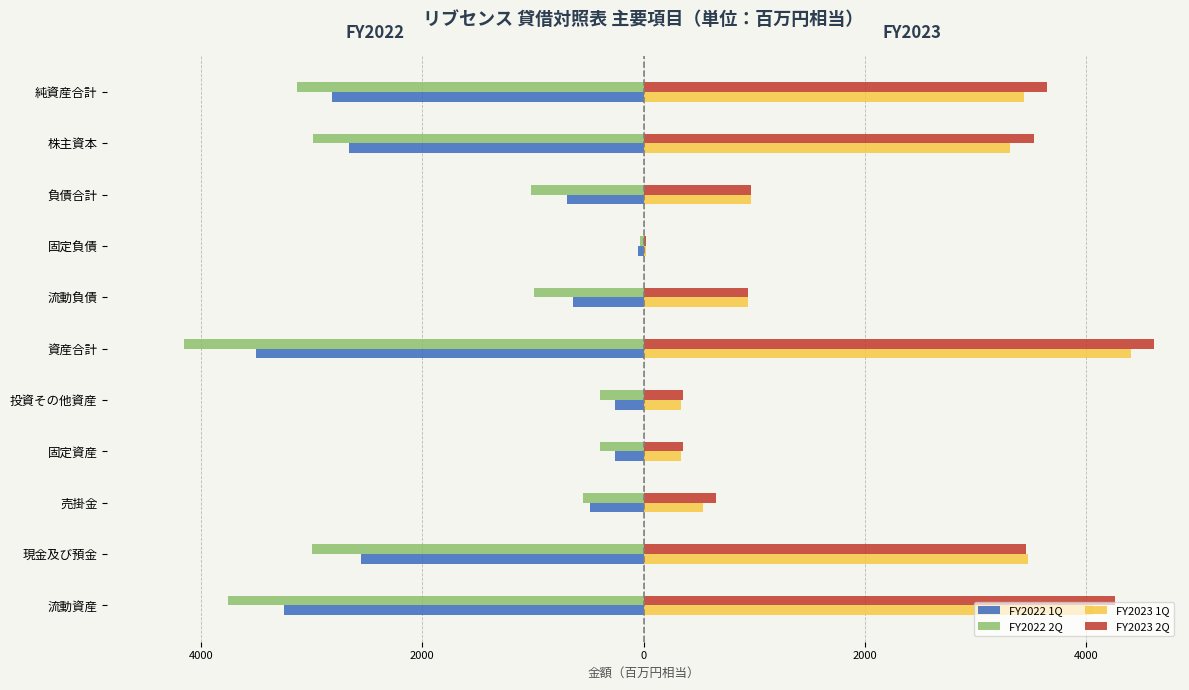

What is the minimum value shown in the chart?

-4149.5